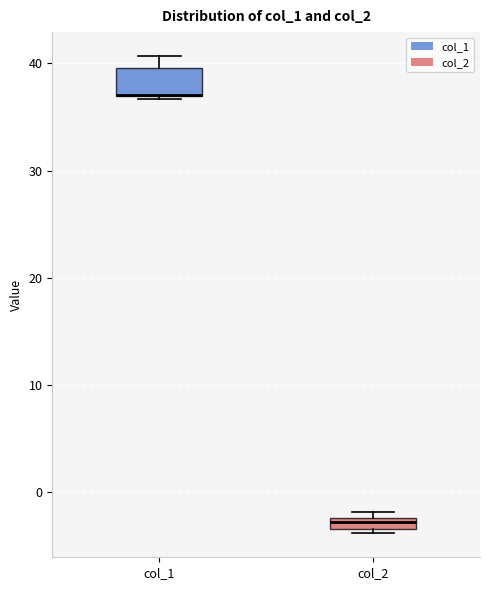

Where is the lower edge of the box for col_2 on the y-axis? The values are not printed on the chart, so give them approximately, as read against the axis.

-3